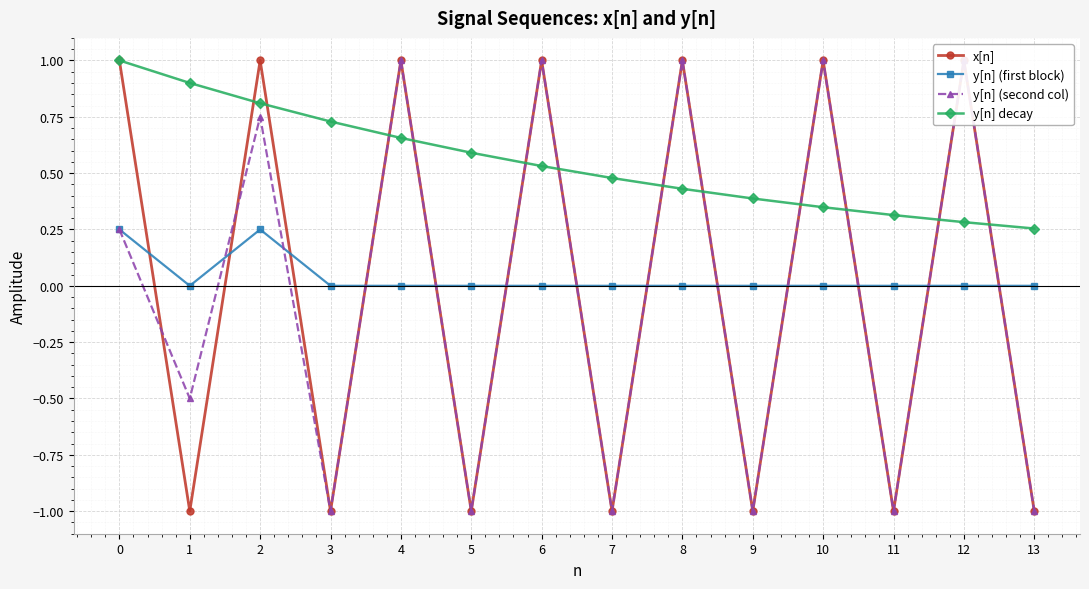

Rank the series by their maximum value, from highest to lowest.

x[n], y[n] (second col), y[n] decay, y[n] (first block)